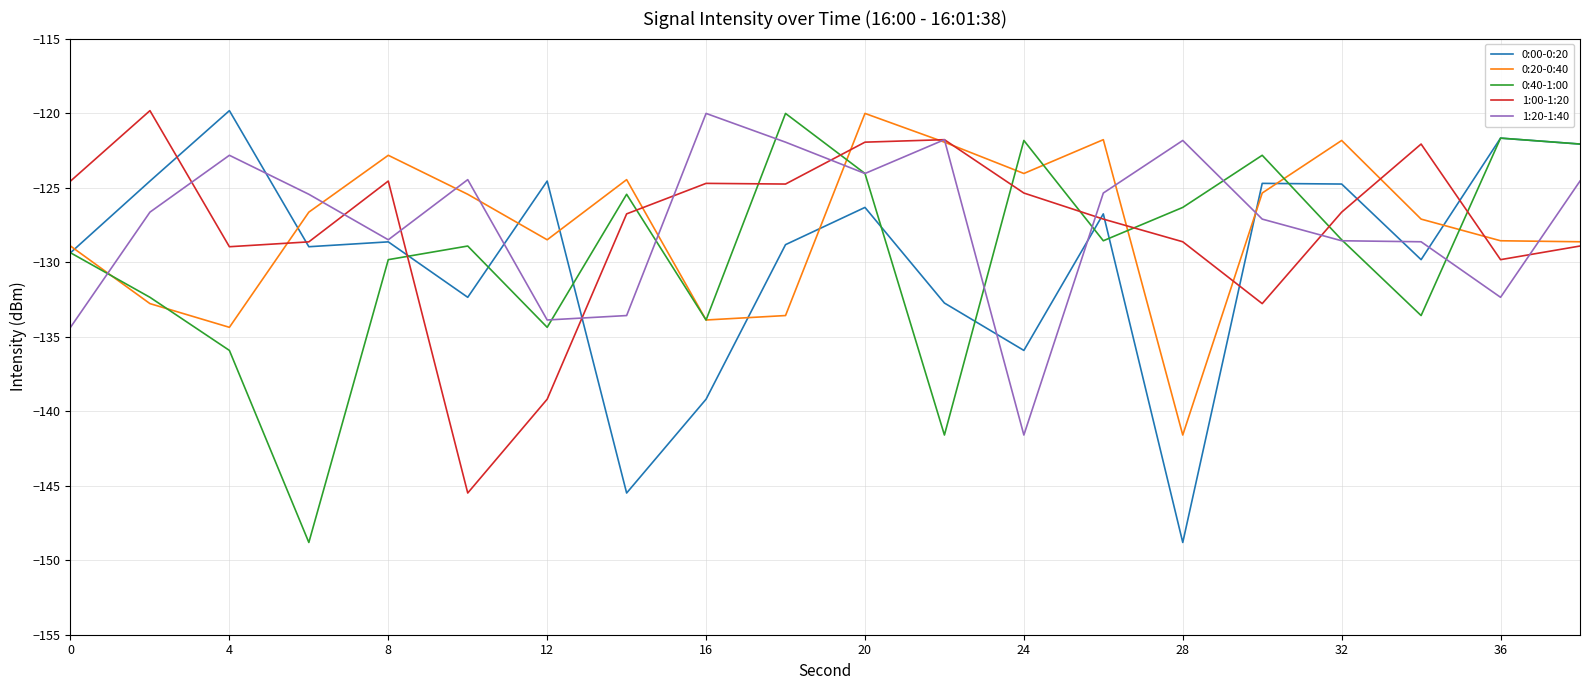

What is the maximum value for 1:00-1:20?

-119.8